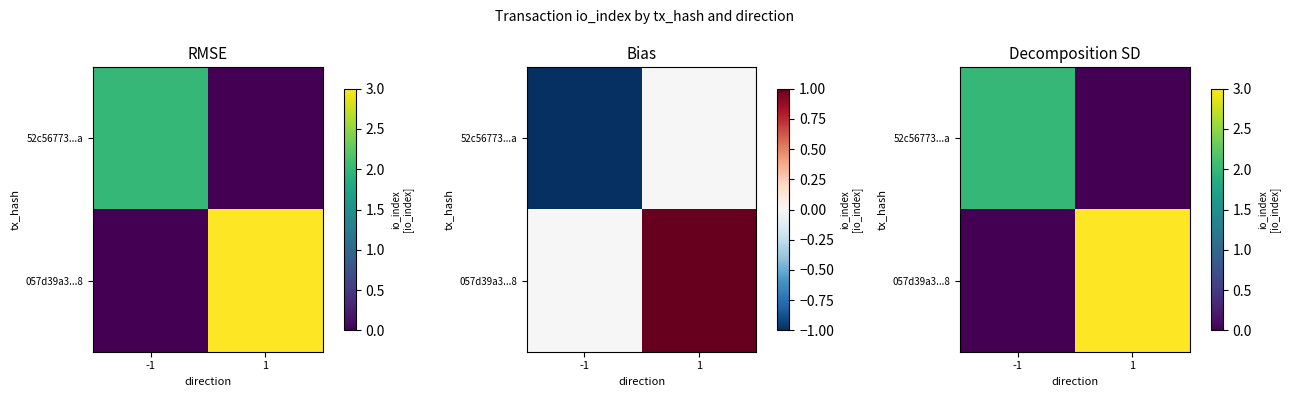

What is the total value across all series at -1?

2